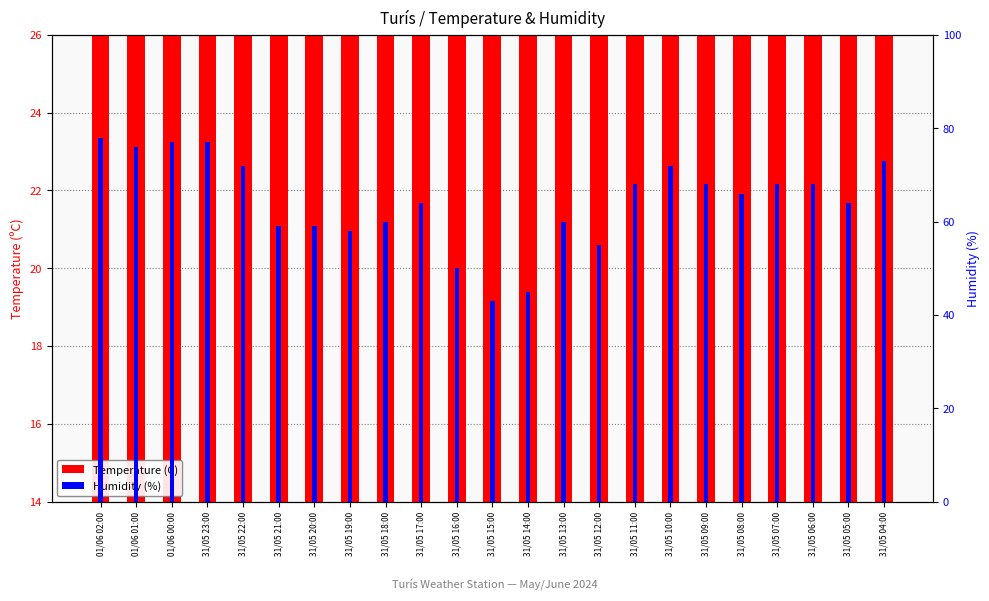

Rank the series at 31/05 04:00 from highest to lowest value.

Humidity (%), Temperature (C)